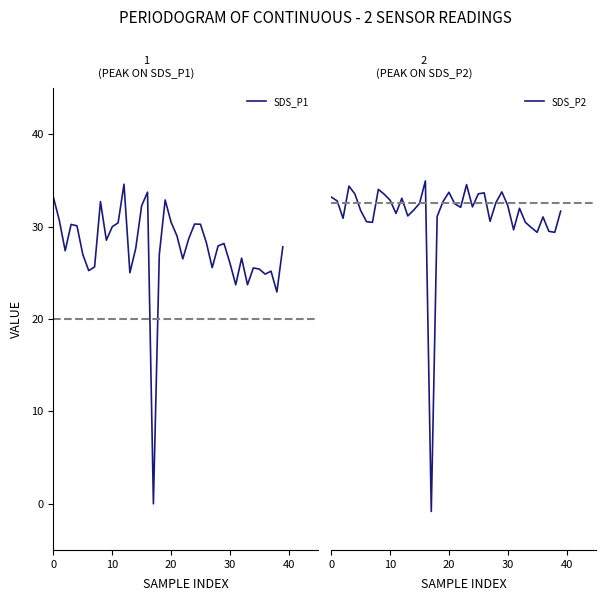

The SDS_P1 series shows 29.0 at 21. True or false?

True